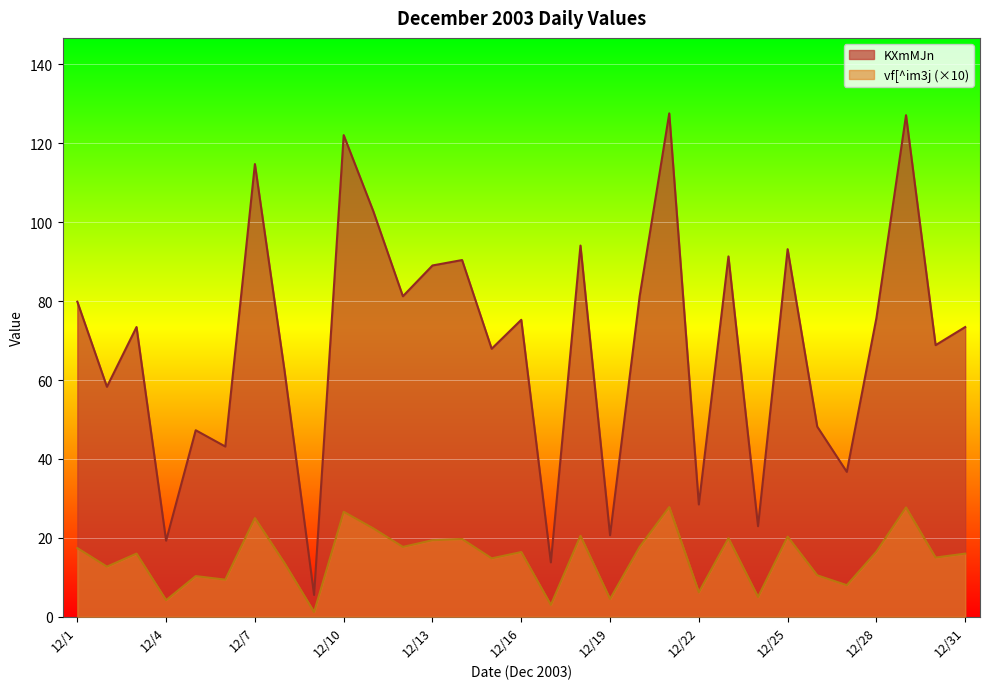

True or false: vf[^im3j (×10) and KXmMJn intersect in this chart.

False